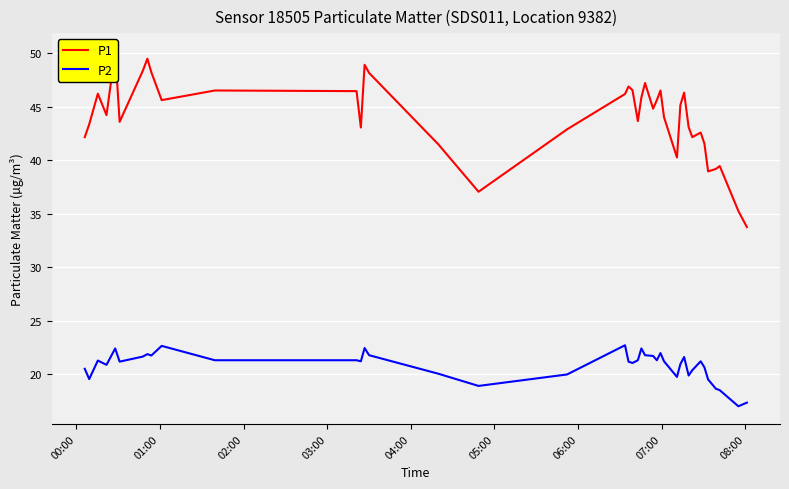

How many interior local valleys does the P2 series have?

11